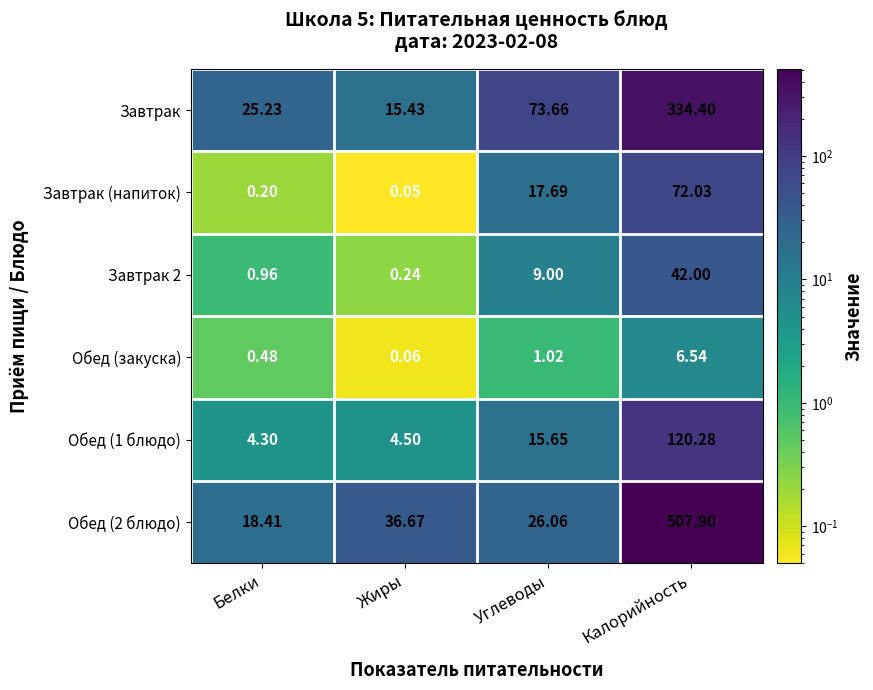

Which label corresponds to the largest value in the chart?

Калорийность